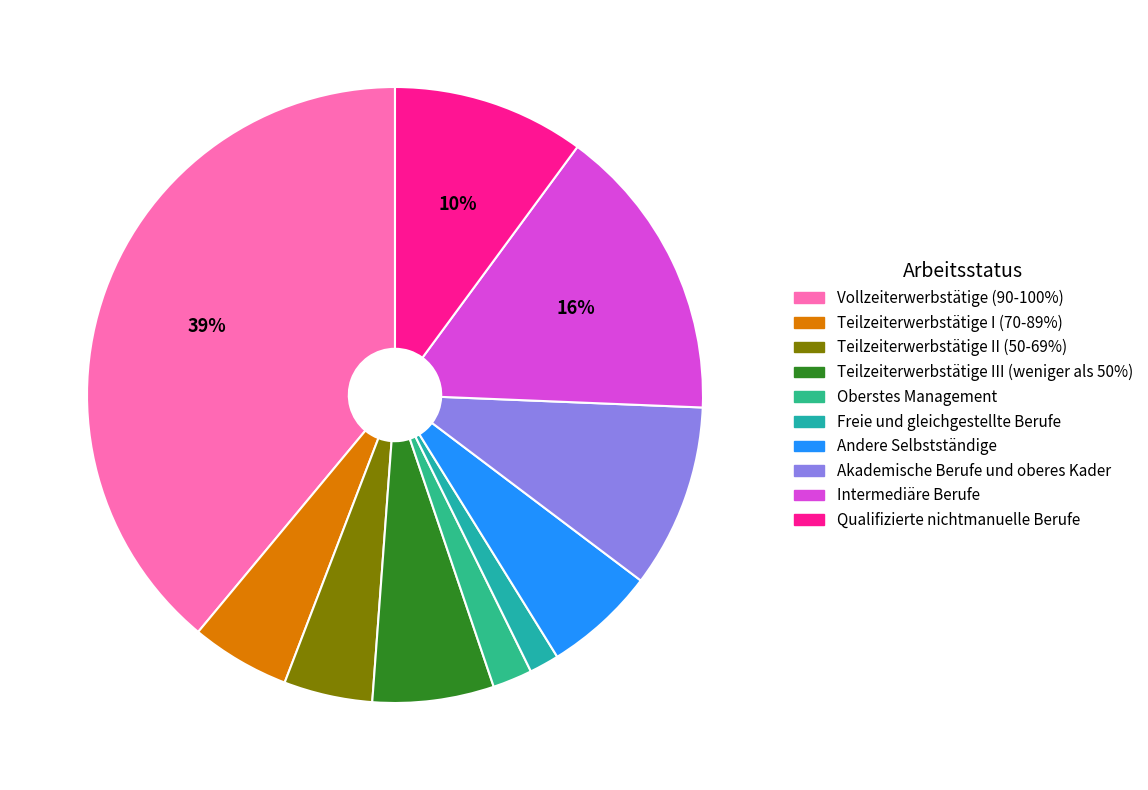

To the nearest percent, what is the combined percentage of Intermediäre Berufe and Teilzeiterwerbstätige I (70-89%)?

21%